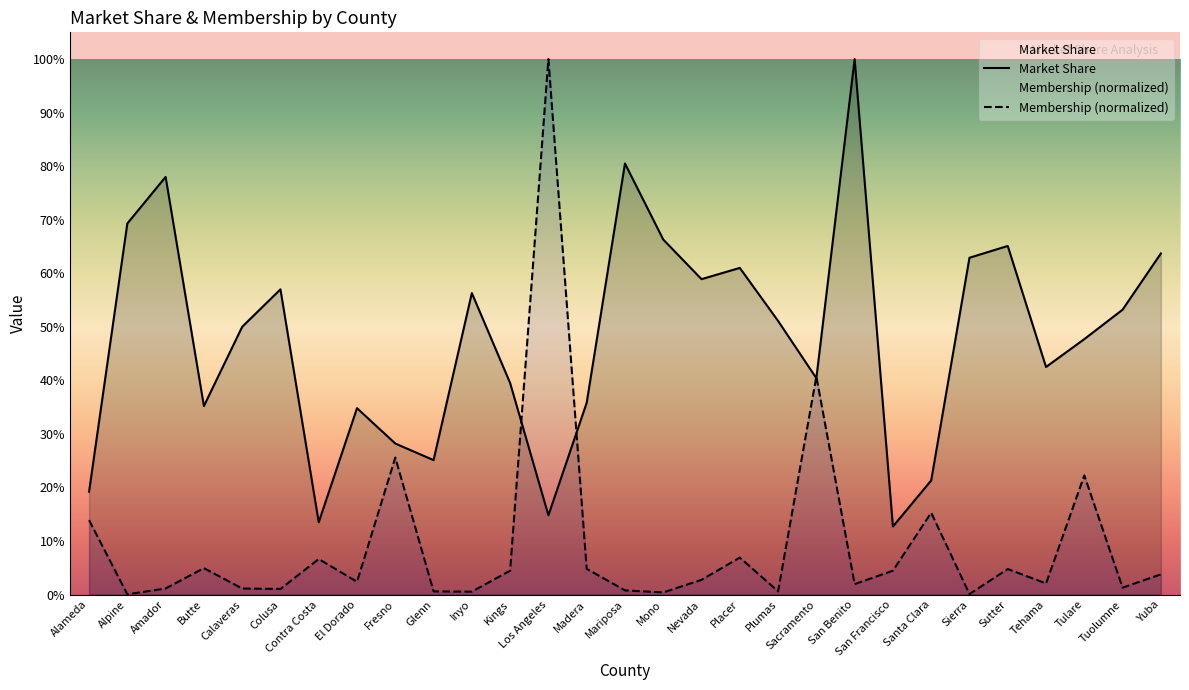

Reading left to right, what are all the values shown in this chart?

Market Share: 0.2	0.7	0.8	0.4	0.5	0.6	0.1	0.3	0.3	0.3	0.6	0.4	0.1	0.4	0.8	0.7	0.6	0.6	0.5	0.4	1.0	0.1	0.2	0.6	0.7	0.4	0.5	0.5	0.6
Membership (normalized): 0.1	0.0	0.0	0.0	0.0	0.0	0.1	0.0	0.3	0.0	0.0	0.0	1.0	0.0	0.0	0.0	0.0	0.1	0.0	0.4	0.0	0.0	0.2	0.0	0.0	0.0	0.2	0.0	0.0